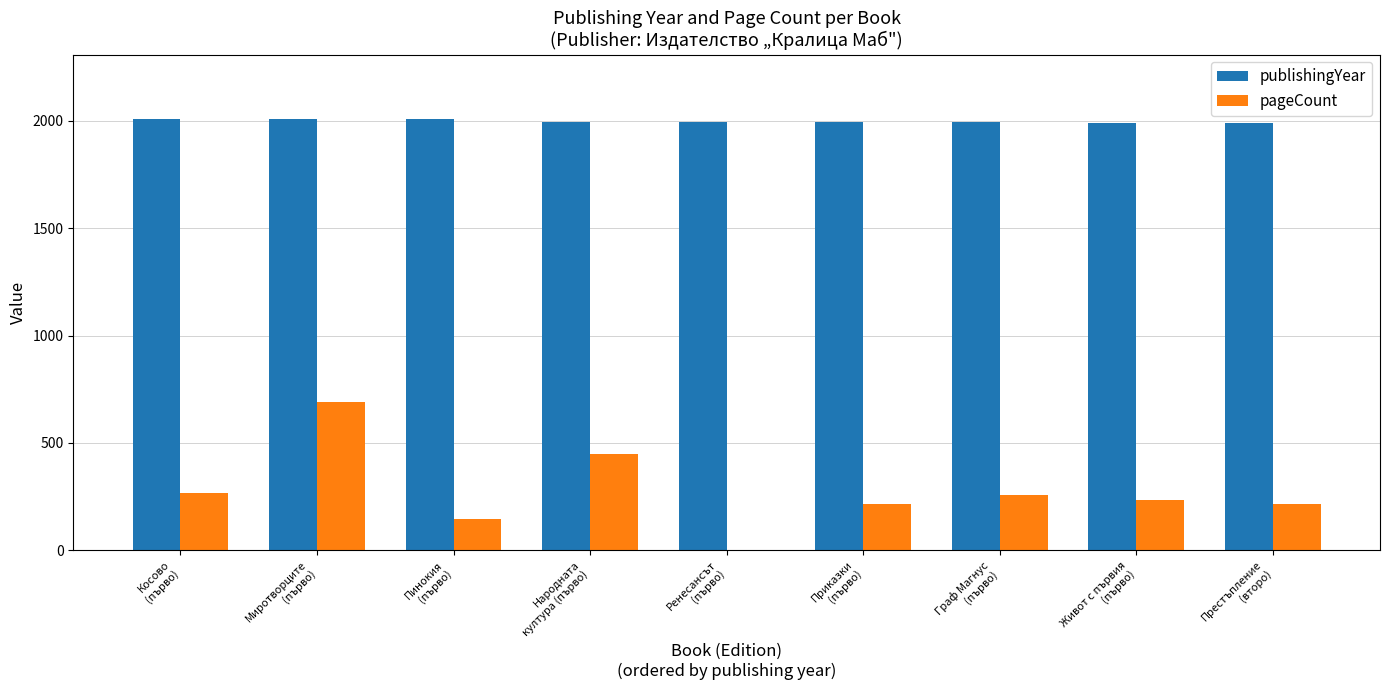

The value of pageCount at Ренесансът
(първо) is 379. True or false?

False